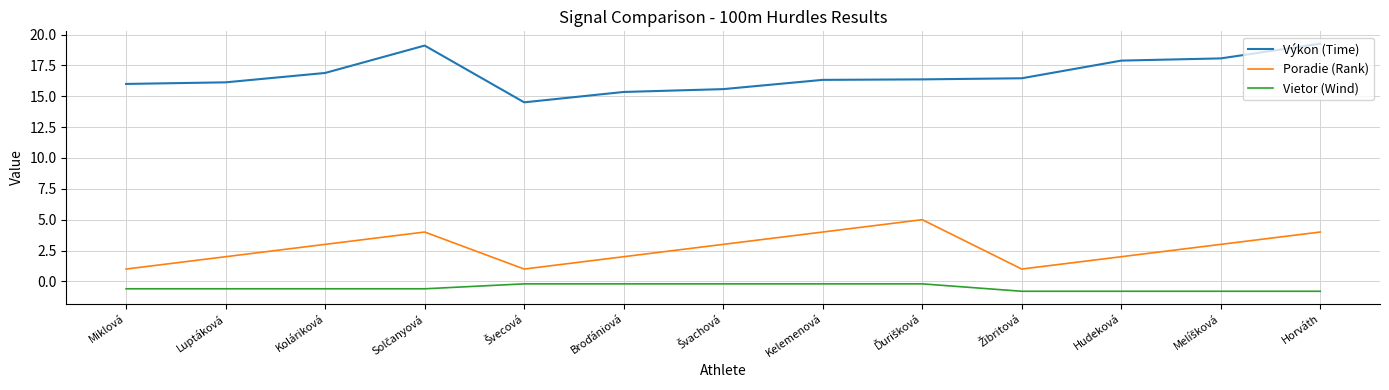

Which series has the largest total across all categories?

Výkon (Time)